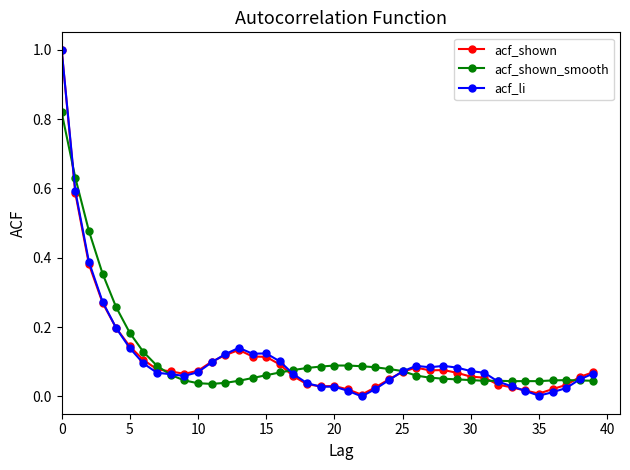

True or false: acf_li has more than 1 points higher than both neighbors.

True